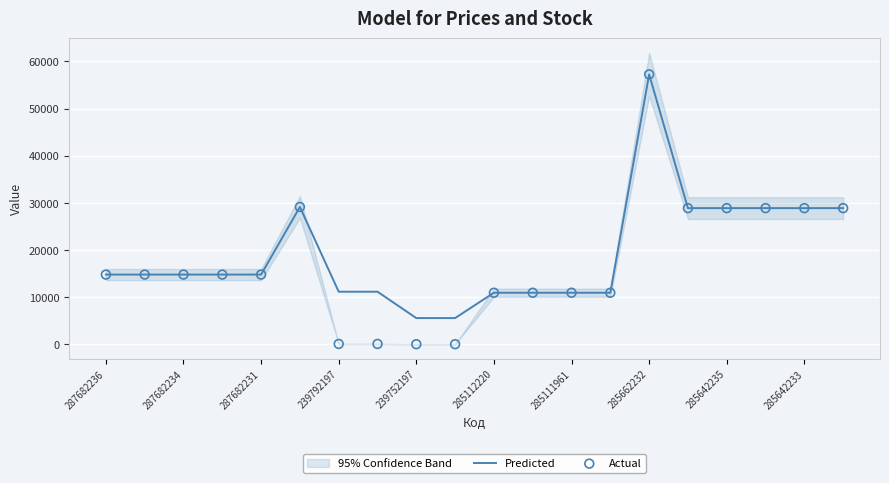

Which series has the largest total across all categories?

Predicted